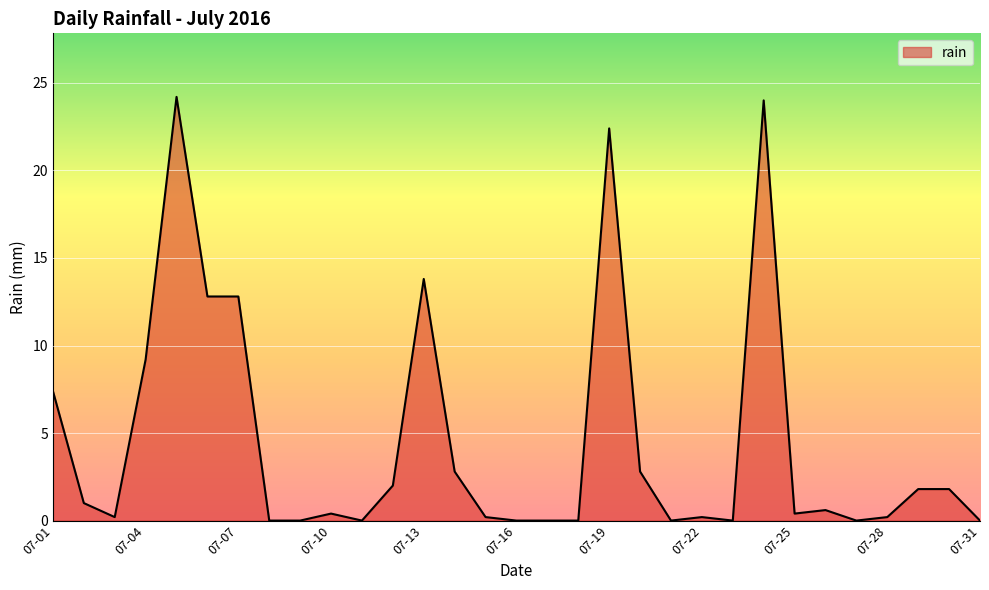

How many lines are shown in the chart?

1